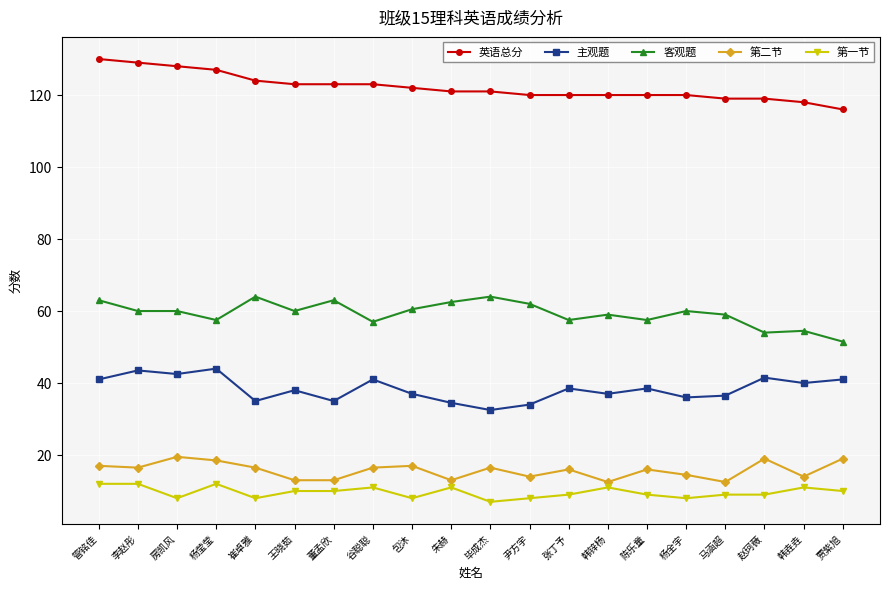

Which series has the largest total across all categories?

英语总分